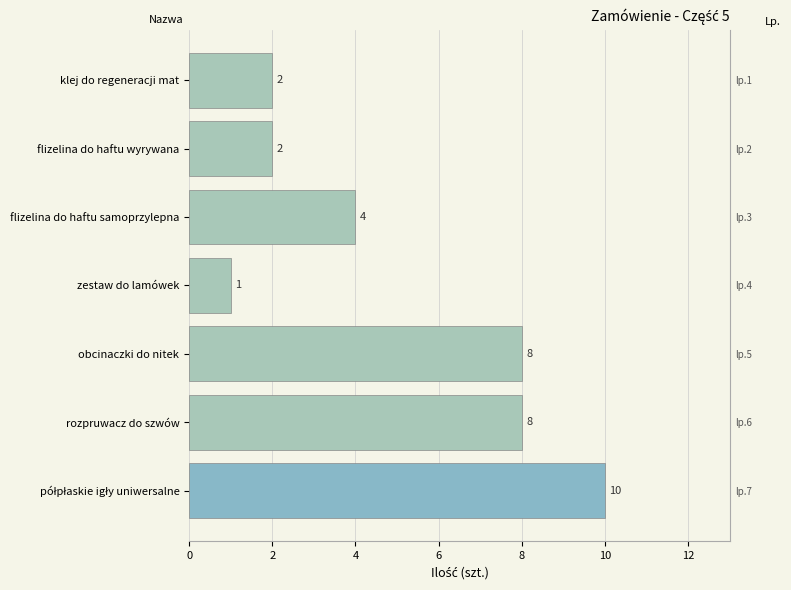

What is the value of the 5th bar from the left?

8